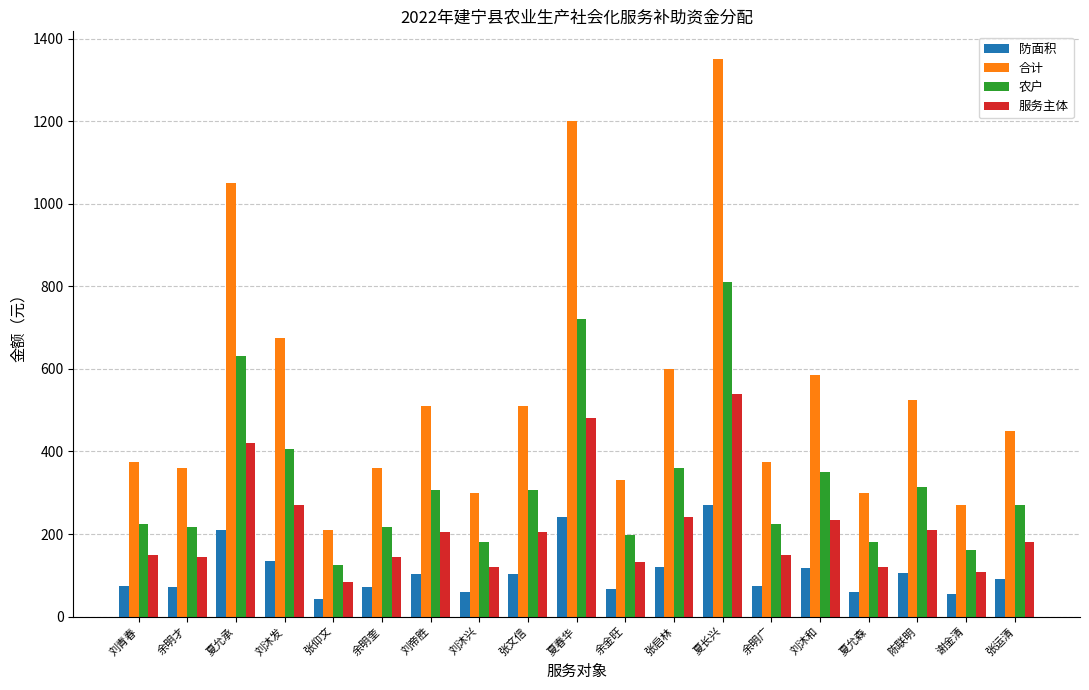

Rank the series at 夏春华 from lowest to highest value.

防面积, 服务主体, 农户, 合计